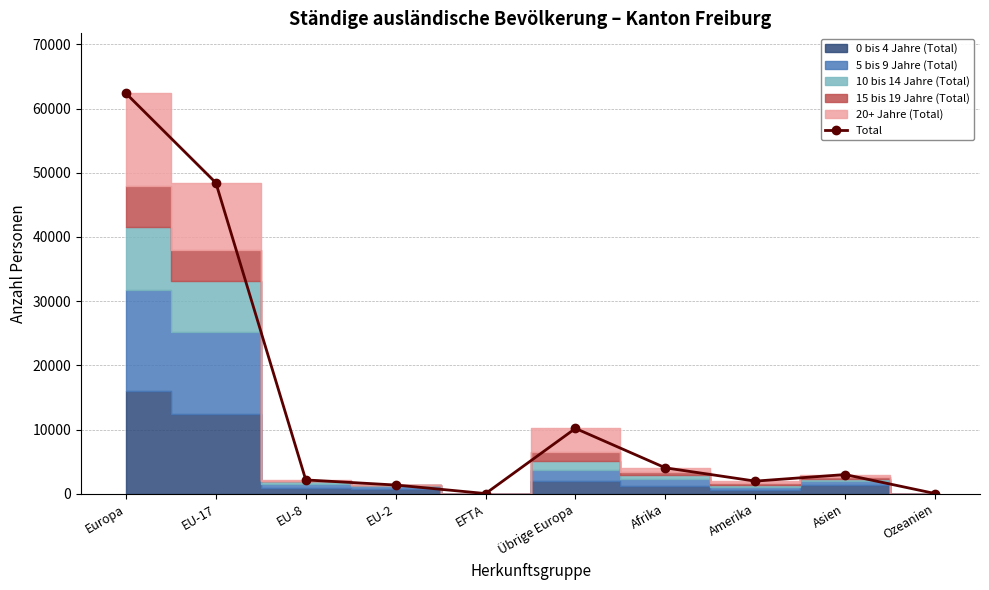

What value does the data have at Amerika, to the nearest 100?

2000